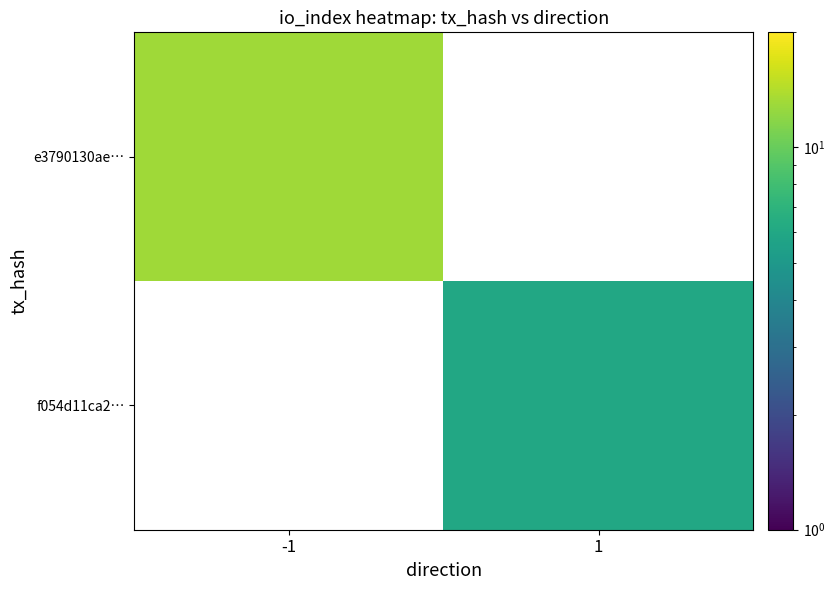

At how many categories does at least one series exceed 11?

1